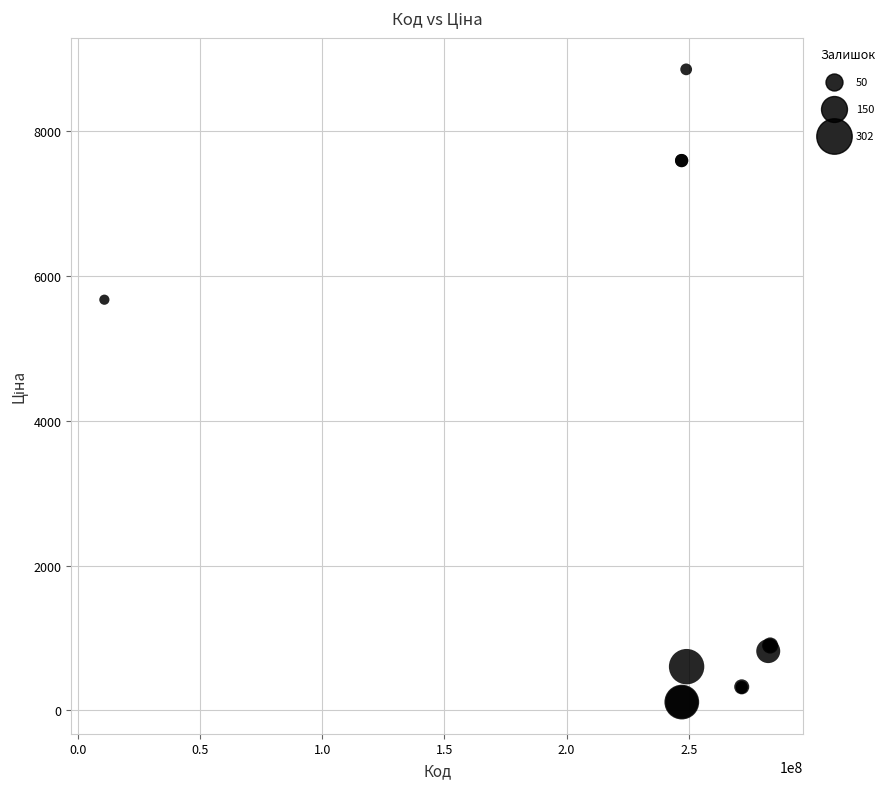

What Y value in the scatter plot is closest to 4485?

5673.8